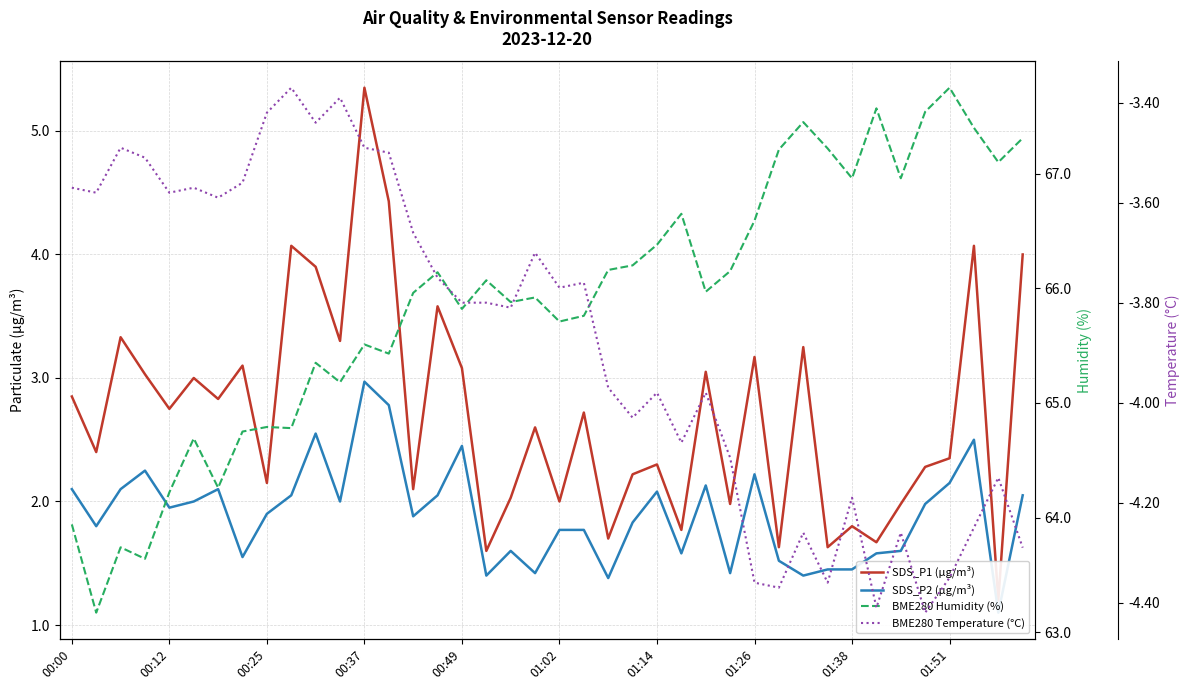

The value of BME280 Temperature (°C) at 27 is -4.1. True or false?

True